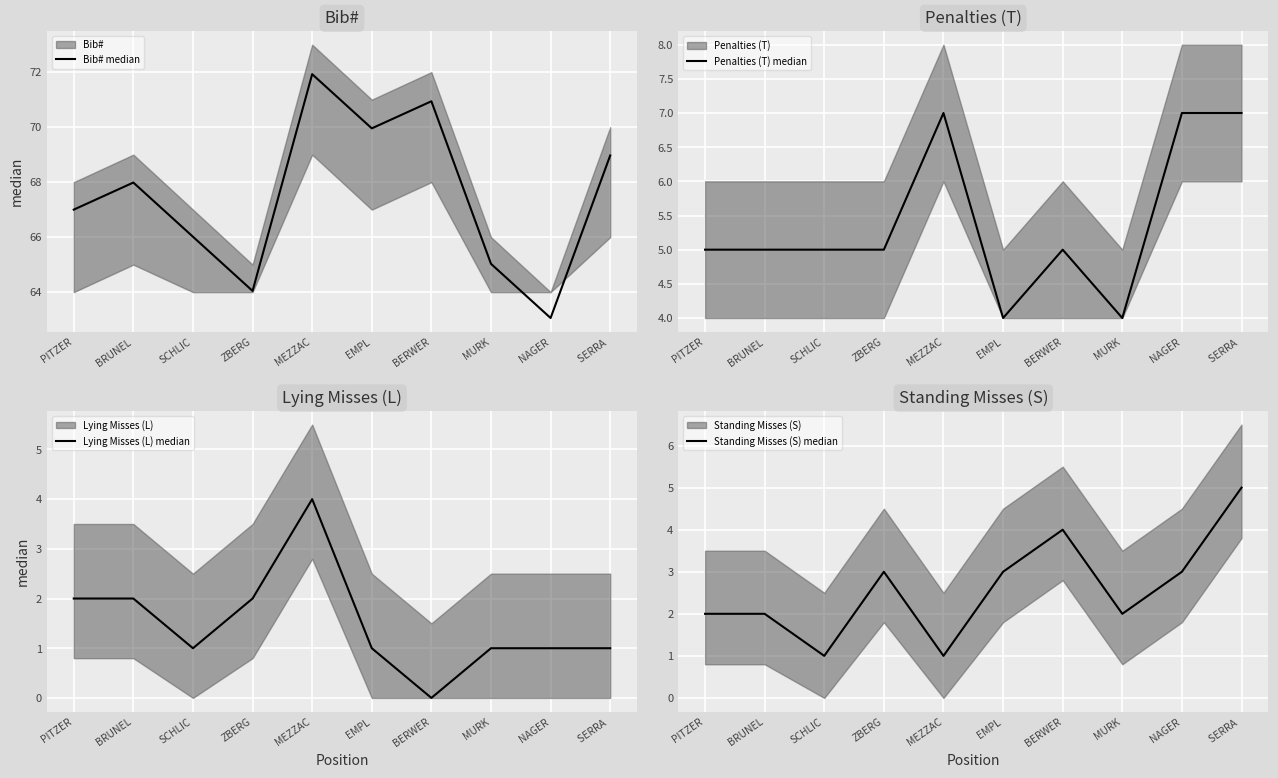

Does the chart display data point markers on the line(s)?

No